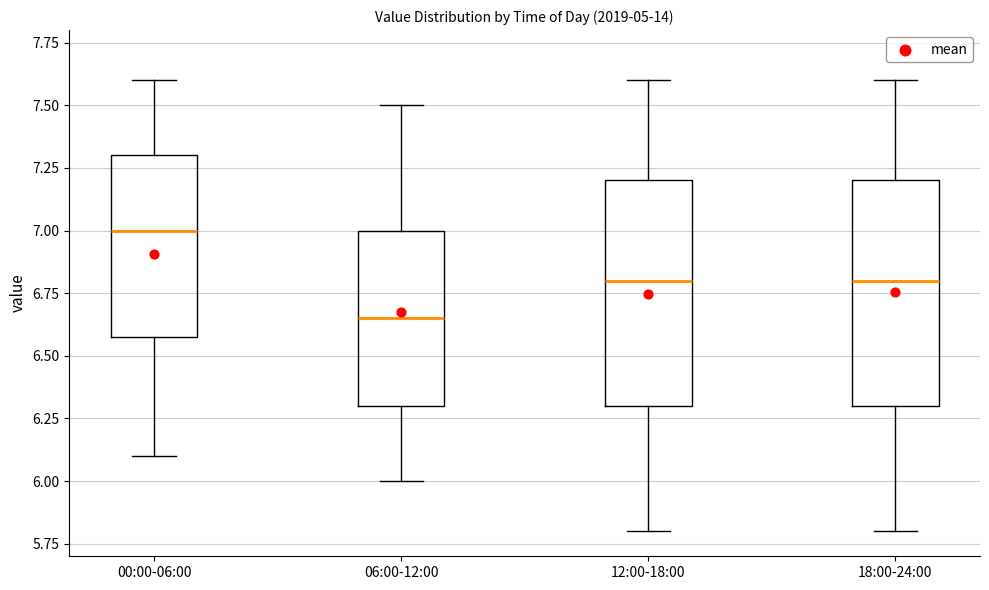

Where does the median line of the box for 06:00-12:00 sit on the y-axis? The values are not printed on the chart, so give them approximately, as read against the axis.

6.65